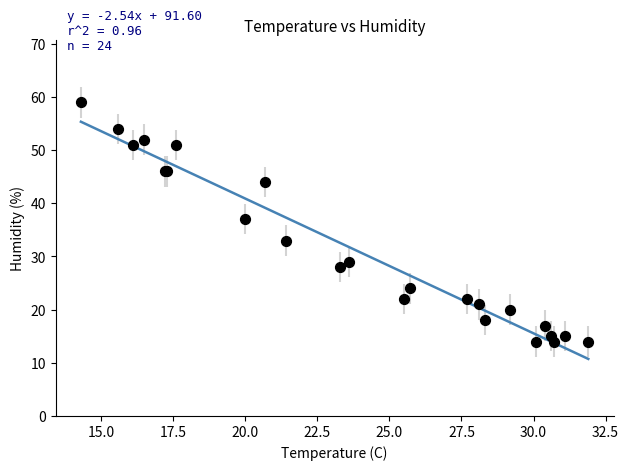

What Y value in the scatter plot is closest to 36?

37